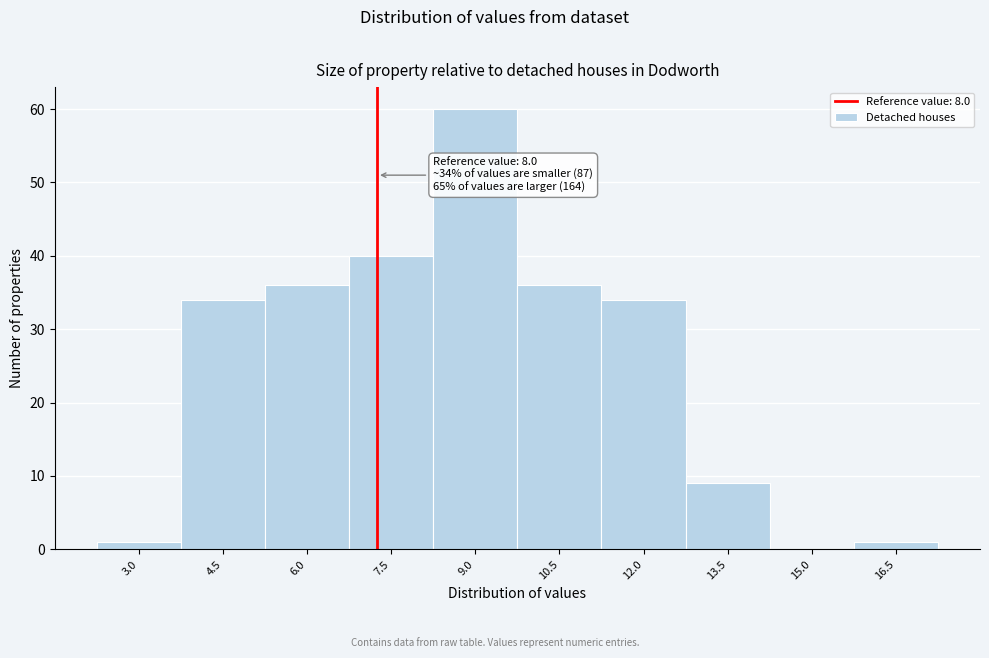

Reading left to right, extract all data points from this chart.

3.0=1	4.5=34	6.0=36	7.5=40	9.0=60	10.5=36	12.0=34	13.5=9	15.0=0	16.5=1